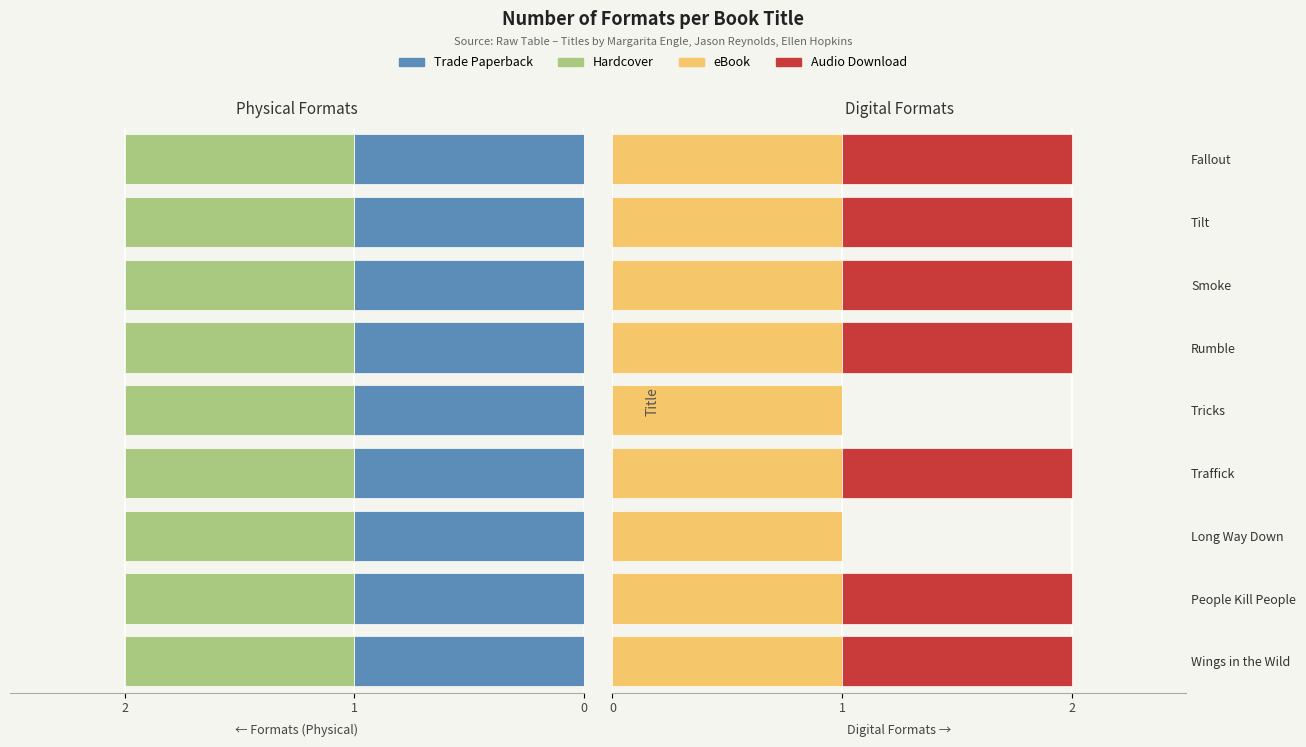

At 0, list the series in order from smallest to largest.

Audio Download, Trade Paperback, Hardcover, eBook